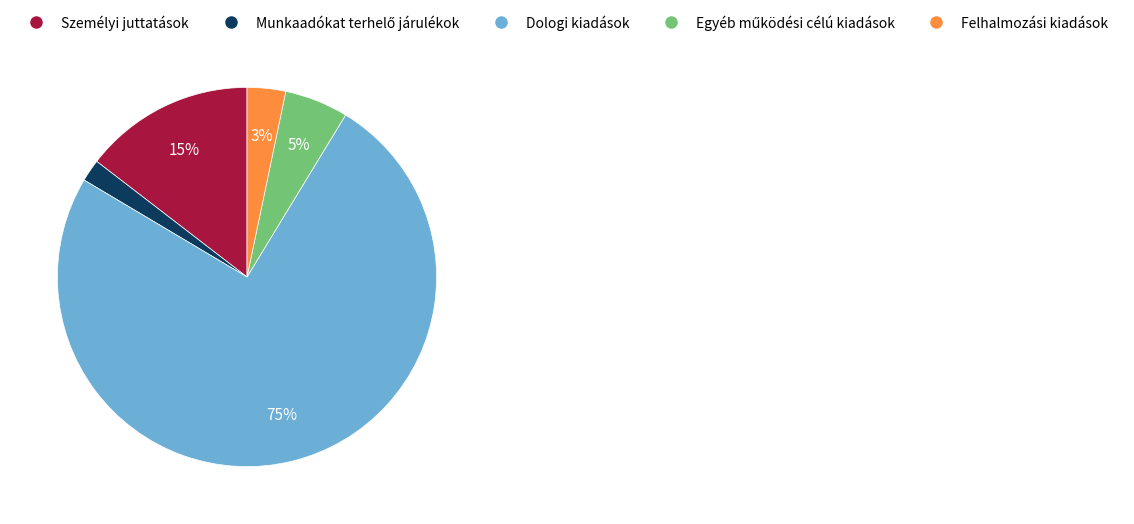

How many slices are in this pie chart?

5